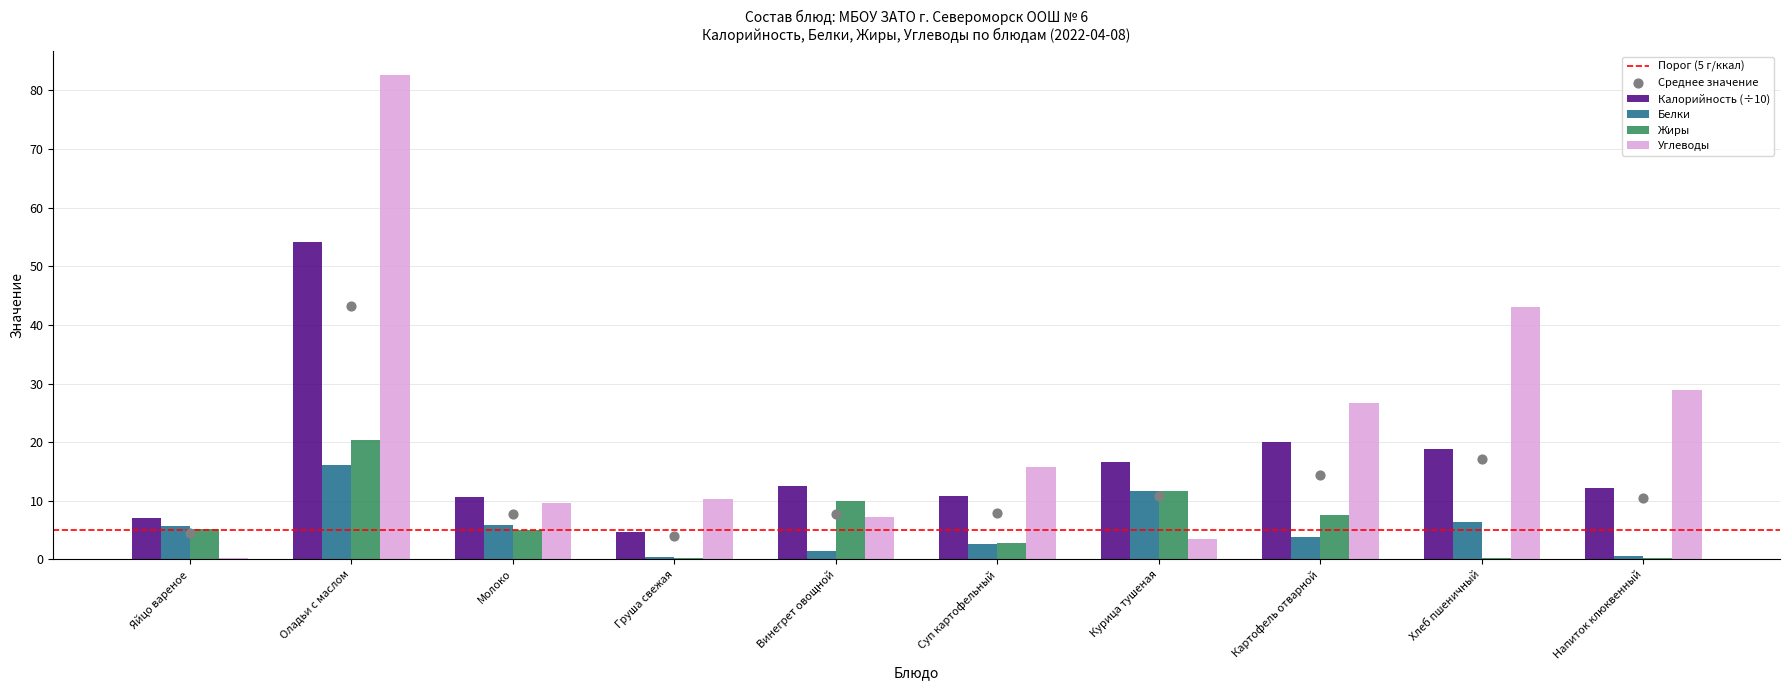

Which series has the widest spread of Y values?

Углеводы